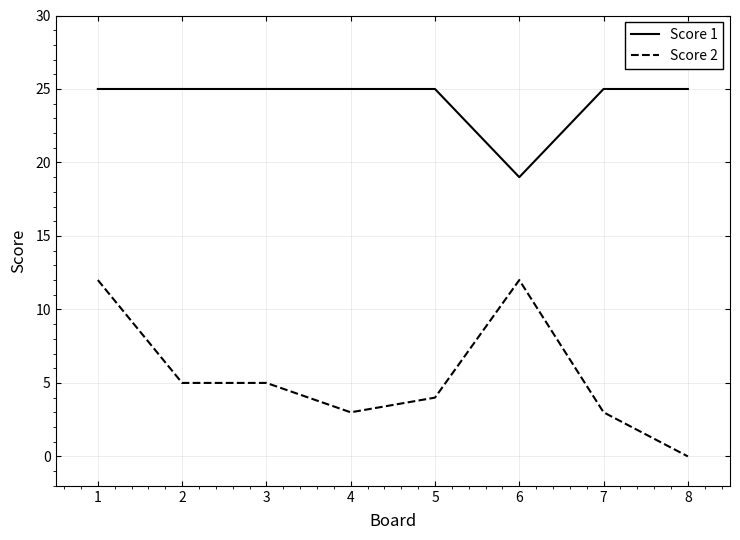

List the series in order of their peak value, lowest first.

Score 2, Score 1